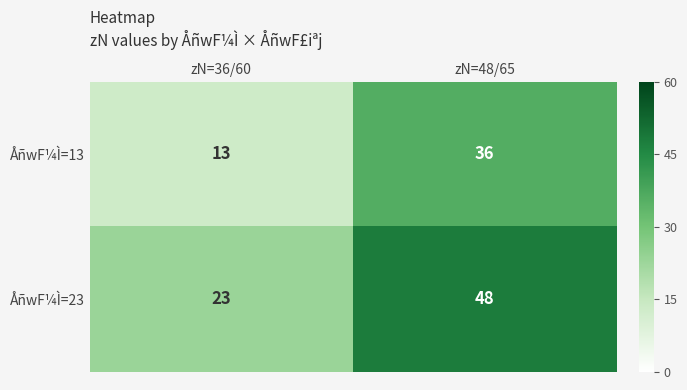

Where is ÅñwF¼Ì=13 nearest to the value 24?

zN=36/60